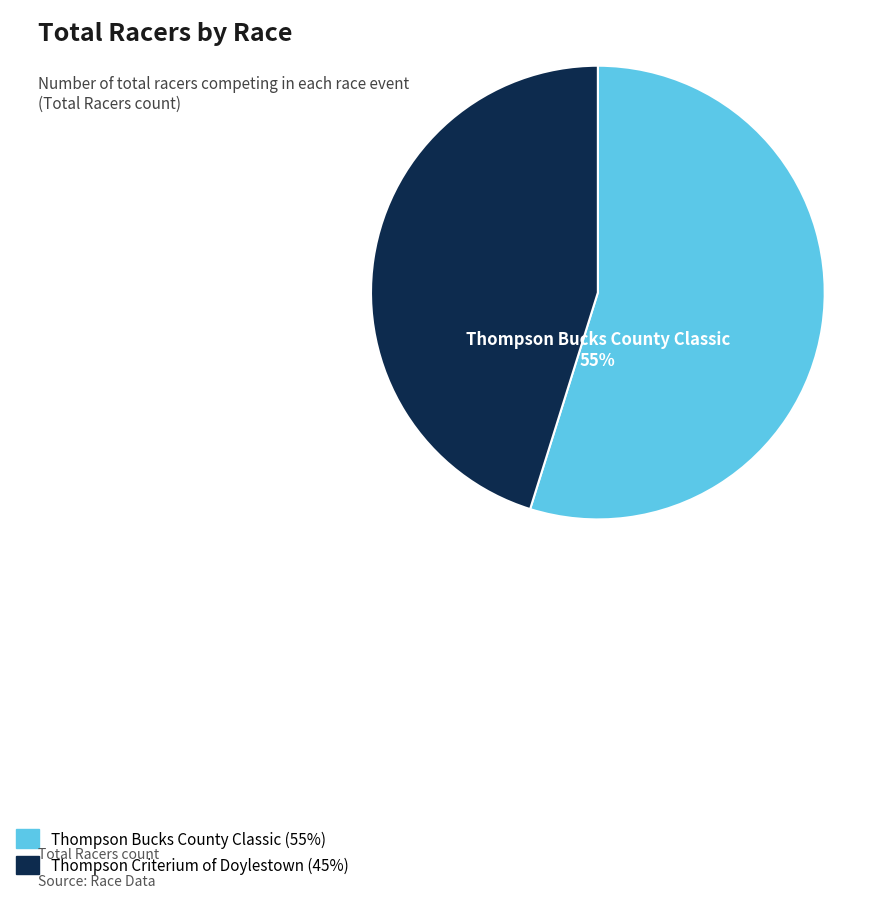

To the nearest percent, what portion does Thompson Bucks County Classic represent?

55%